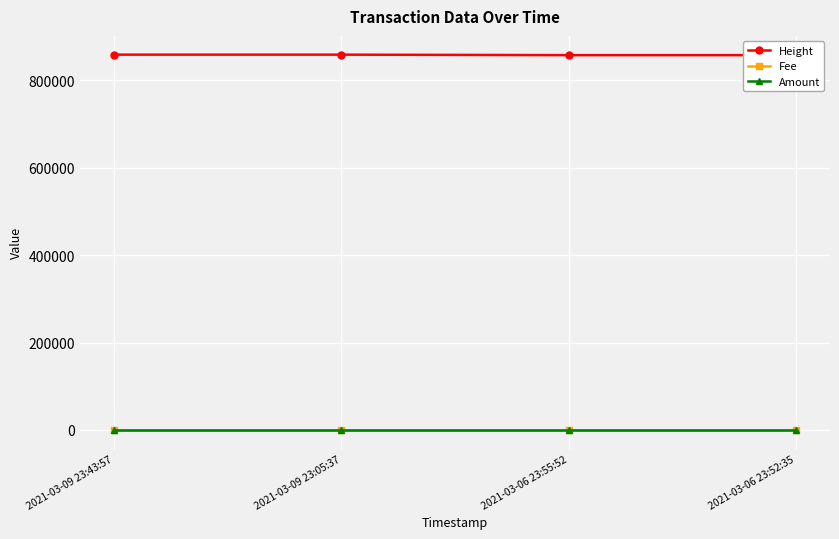

In Amount, how many points are higher than both neighbors (excluding endpoints)?

1